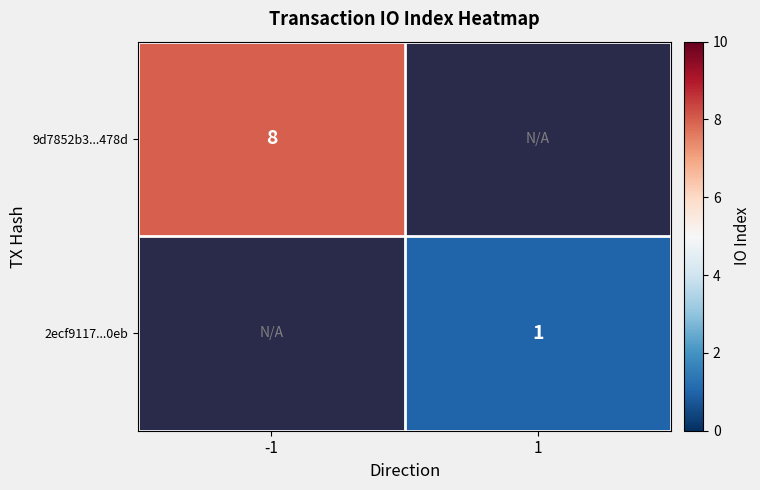

Read the 2ecf9117...0eb value at 1.

1.0